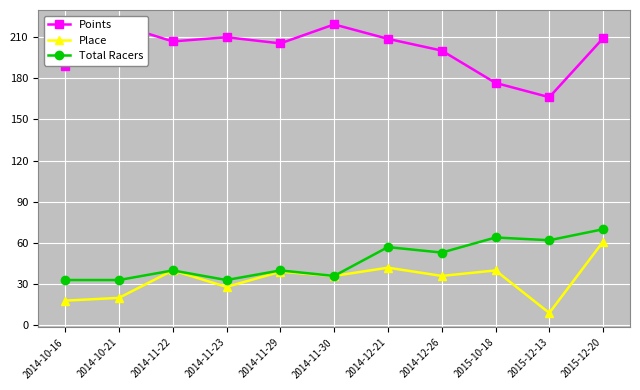

Where is the first local maximum for Points?

2014-10-21